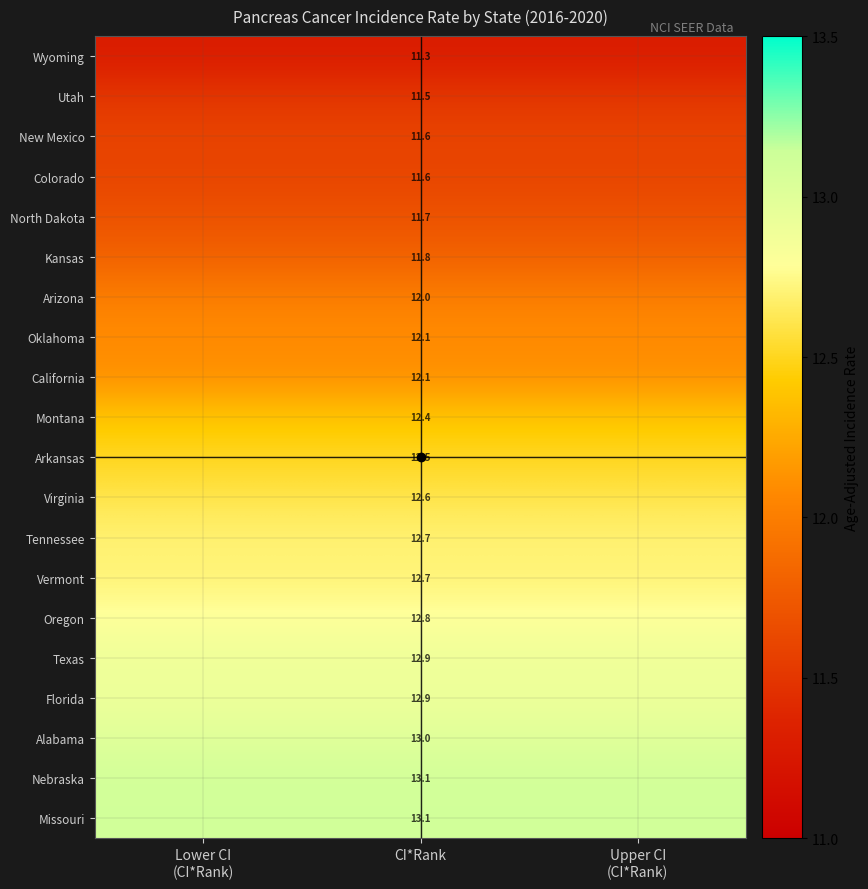

Read the New Mexico value at CI*Rank.

11.6